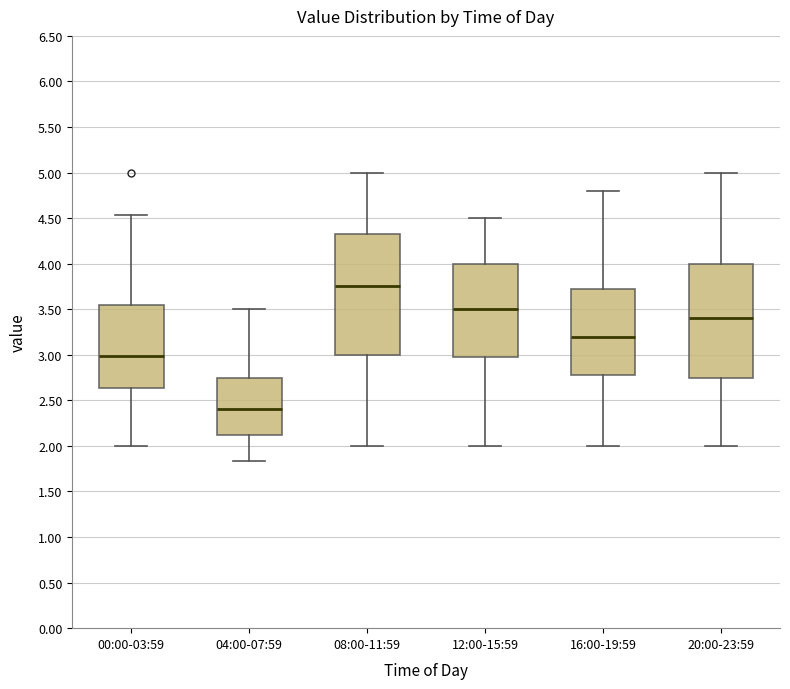

Comparing the boxes themselves (not the whiskers), which one is the tallest?

08:00-11:59